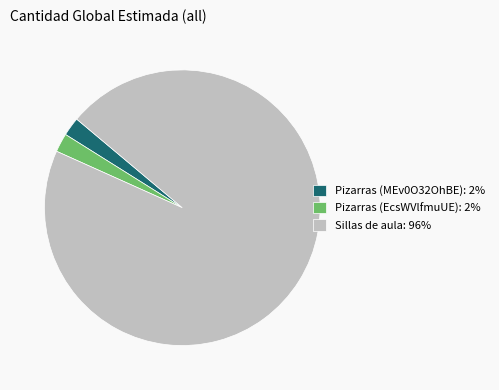

How many slices are in this pie chart?

3